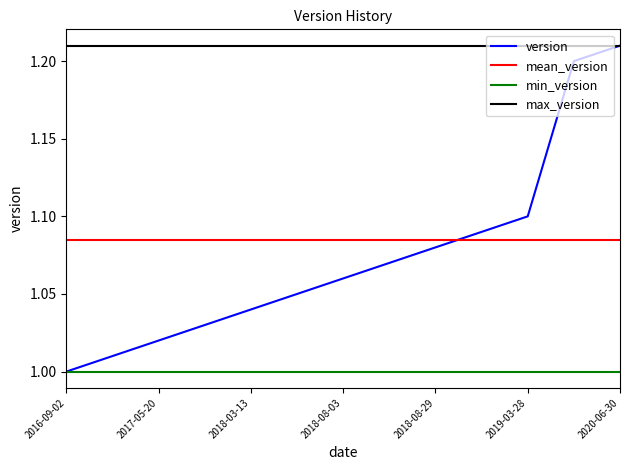

Which series has the largest range (max minus min)?

version